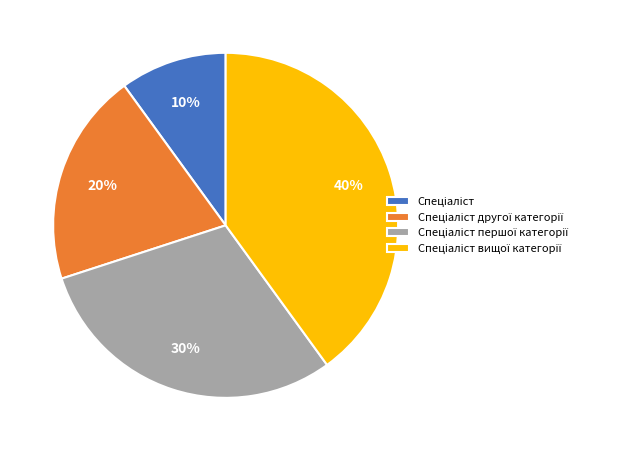

Is there any slice that represents more than half of the pie?

No